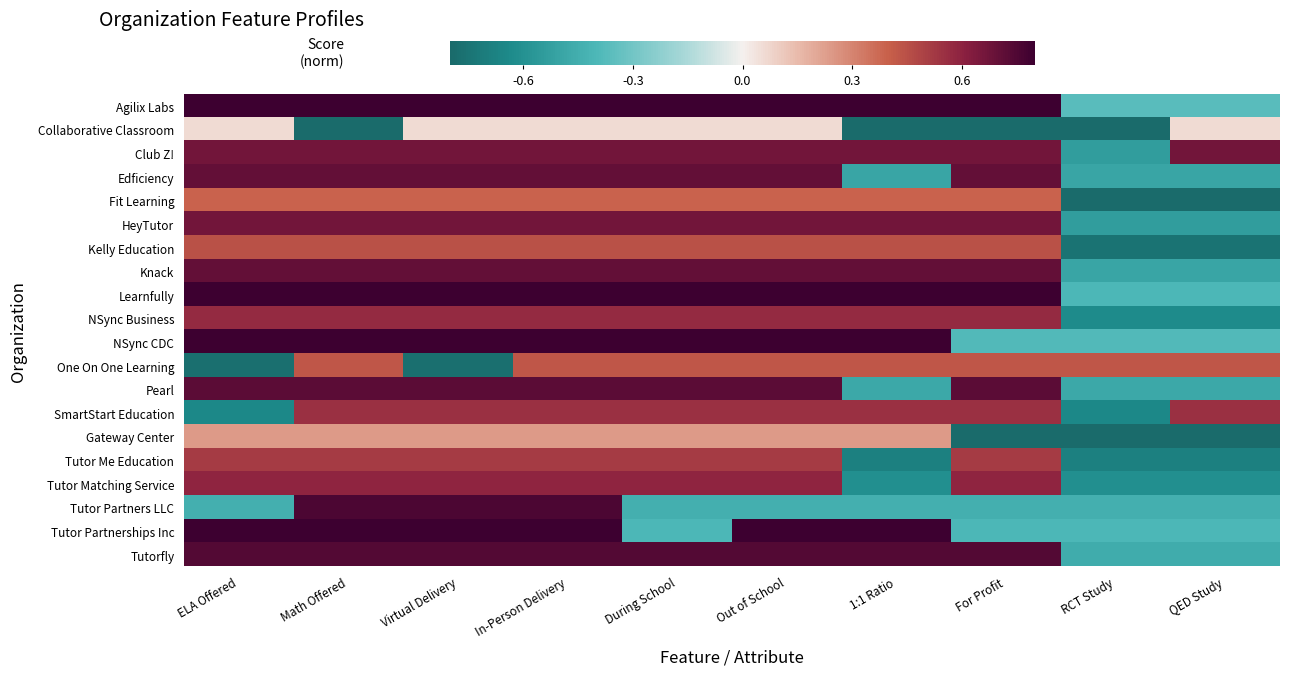

Which series has the largest range (max minus min)?

Agilix Labs